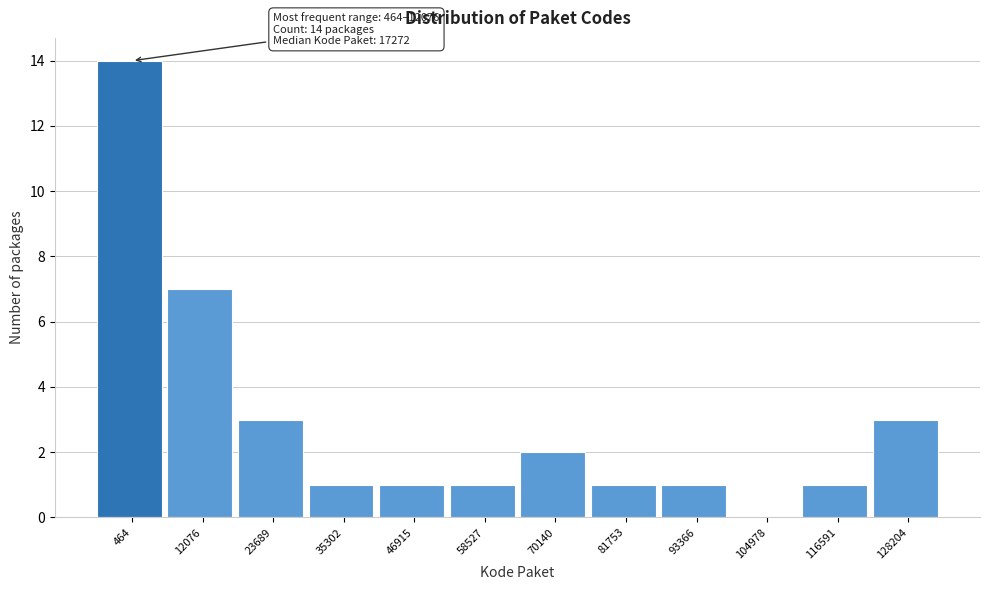

Reading left to right, extract all data points from this chart.

464=14	12076=7	23689=3	35302=1	46915=1	58527=1	70140=2	81753=1	93366=1	104978=0	116591=1	128204=3